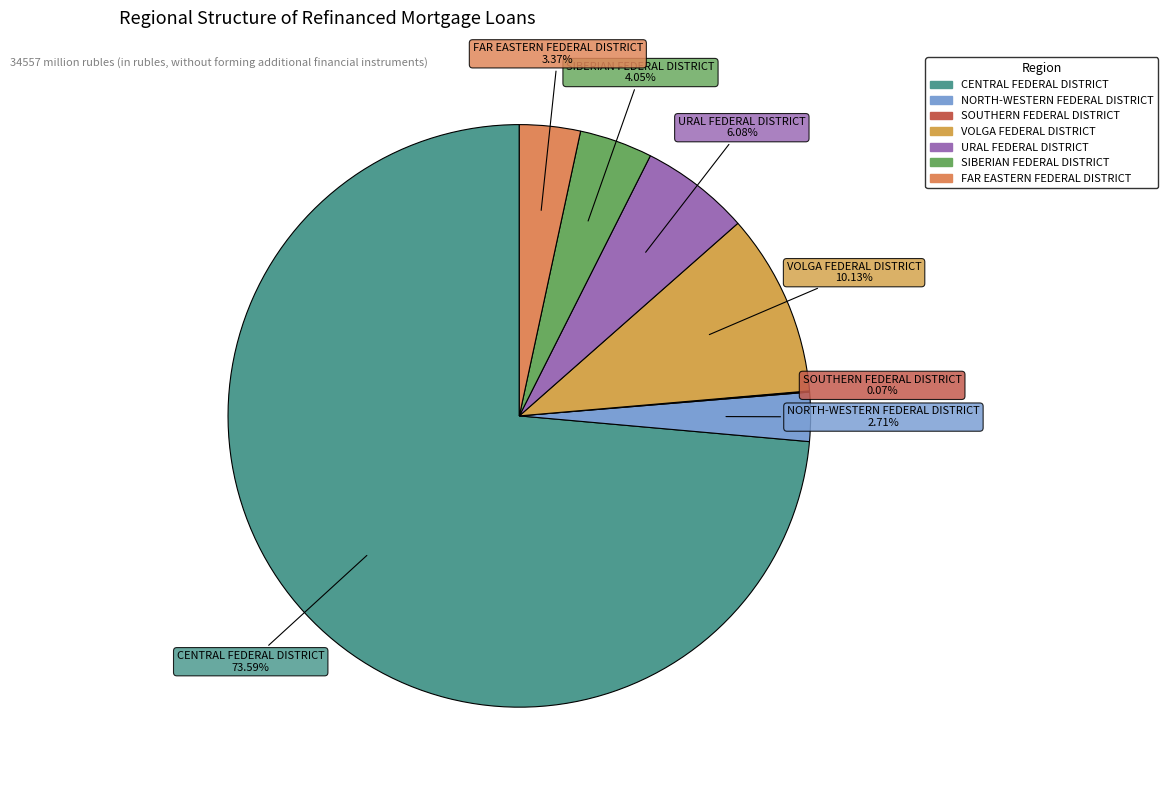

To the nearest percent, what is the difference between the NORTH-WESTERN FEDERAL DISTRICT and CENTRAL FEDERAL DISTRICT slice percentages?

71%